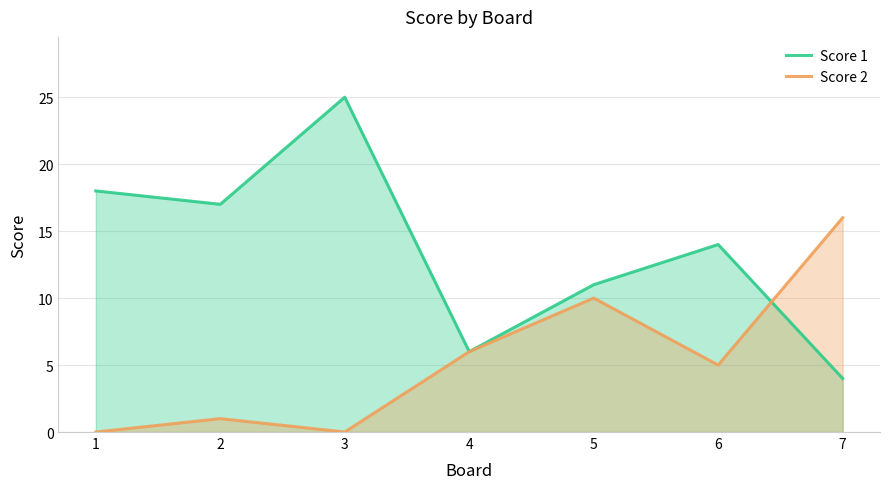

Which label corresponds to the smallest value in the chart?

1